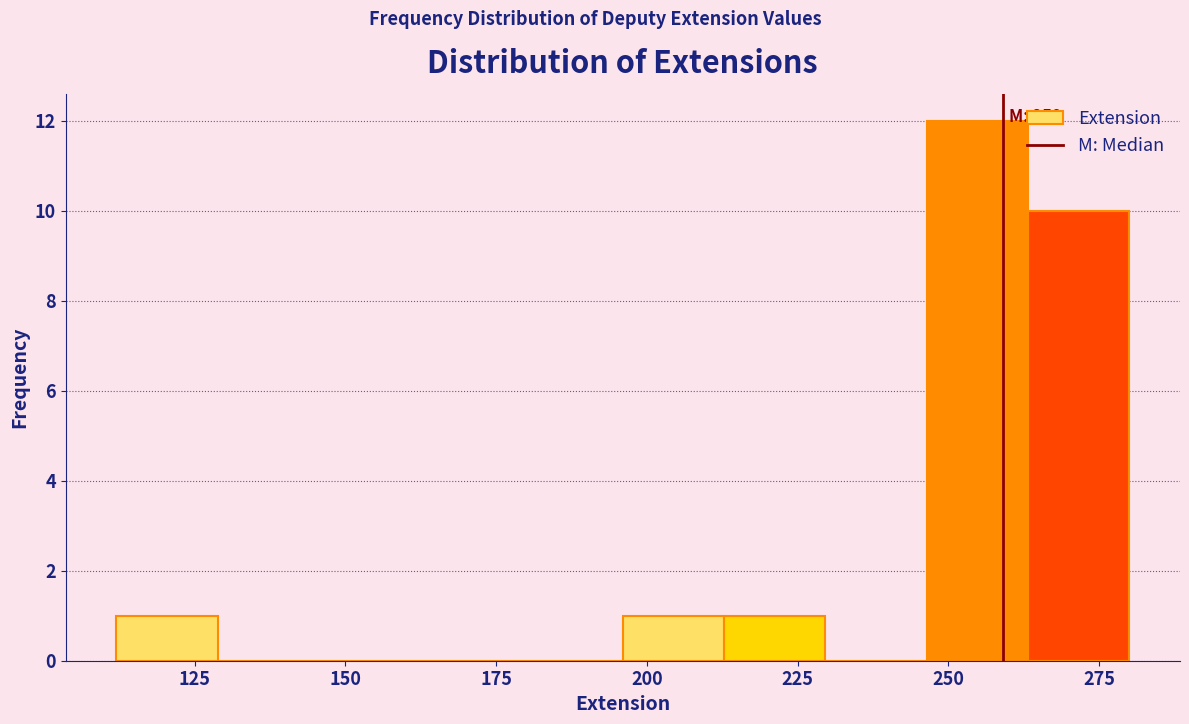

Read against the x-axis, roughly where is the centre of the tallest bar?

255